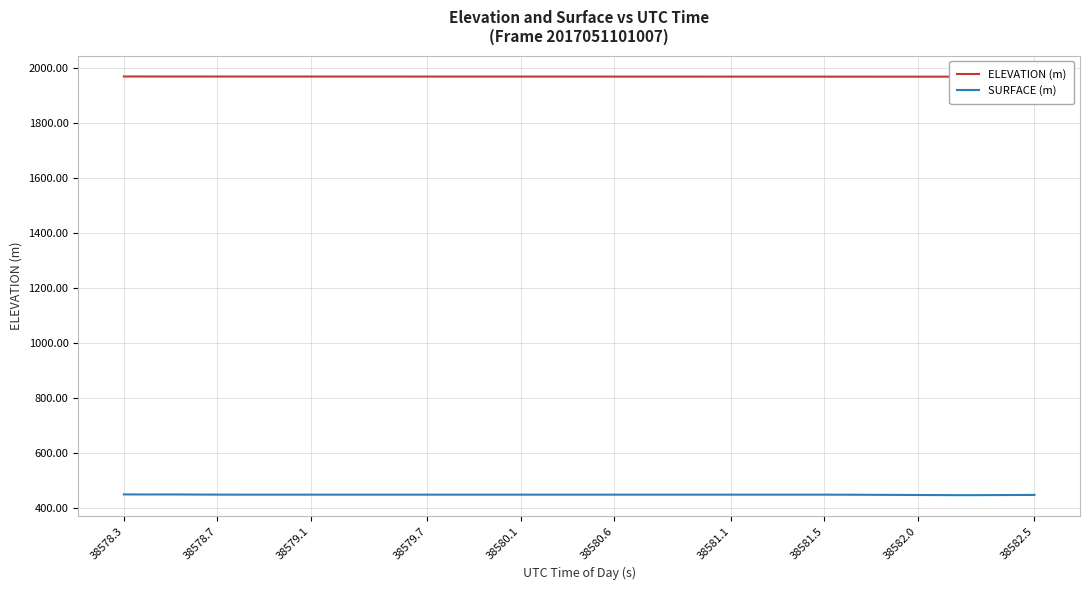

At which label does SURFACE (m) reach its peak?

38578.3